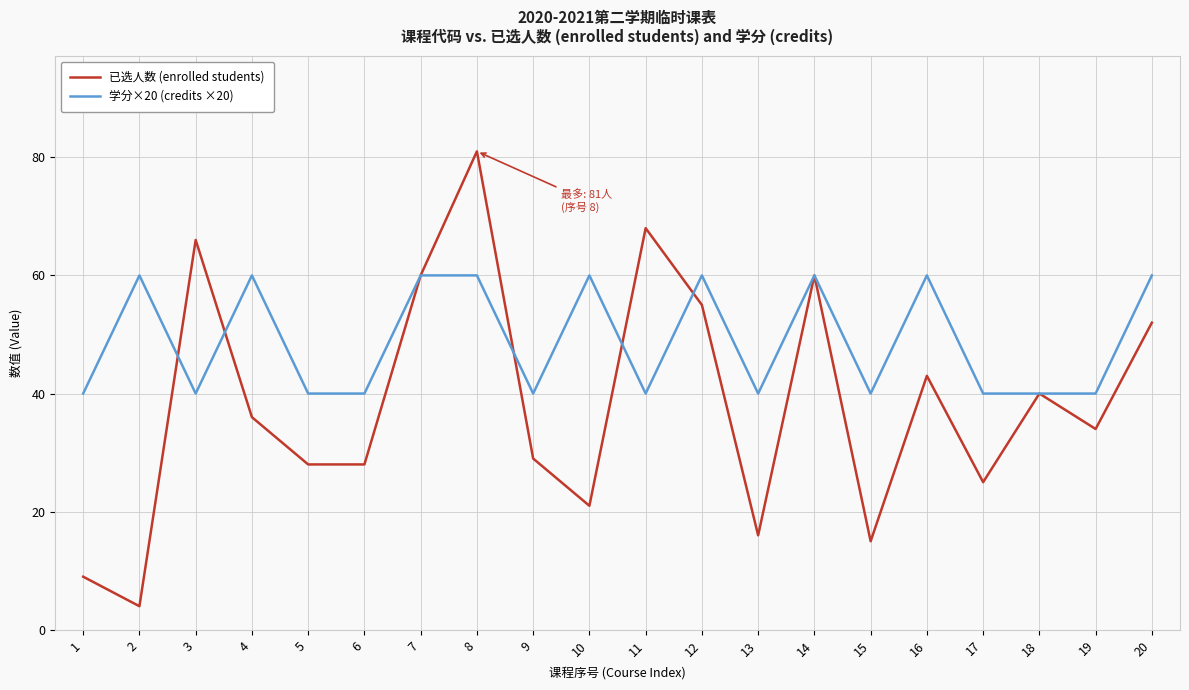

Reading left to right, transcribe all the data shown in this chart.

已选人数 (enrolled students): 9	4	66	36	28	28	60	81	29	21	68	55	16	60	15	43	25	40	34	52
学分×20 (credits ×20): 40	60	40	60	40	40	60	60	40	60	40	60	40	60	40	60	40	40	40	60